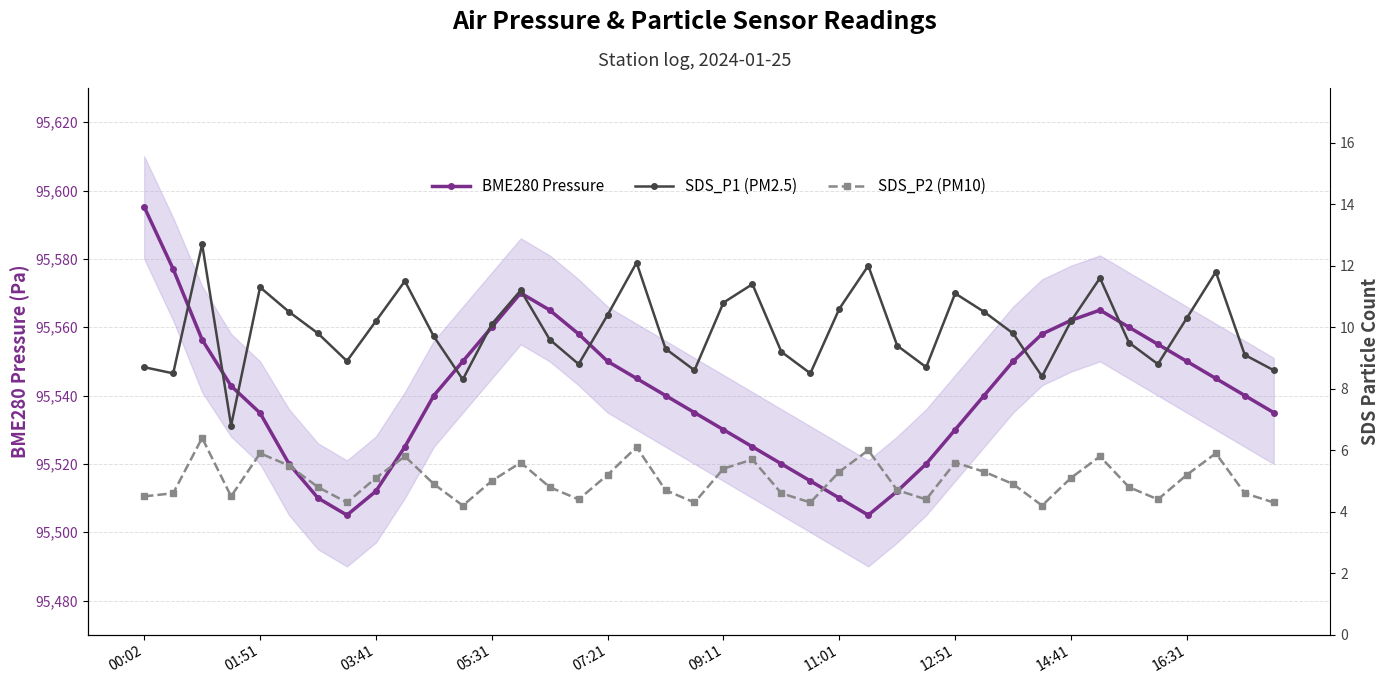

What is the highest value of the BME280 Pressure series?

95595.2